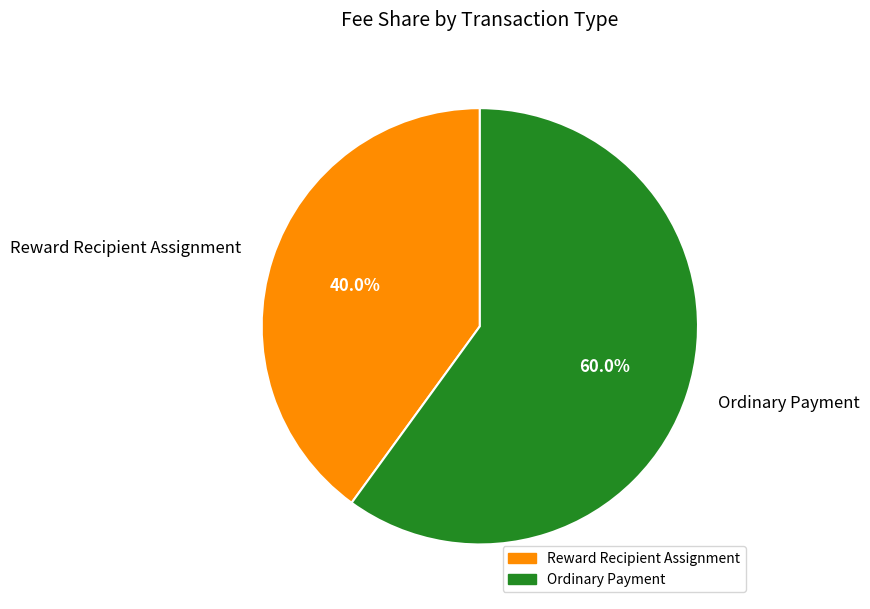

Rank the categories by value from highest to lowest.

Ordinary Payment, Reward Recipient Assignment